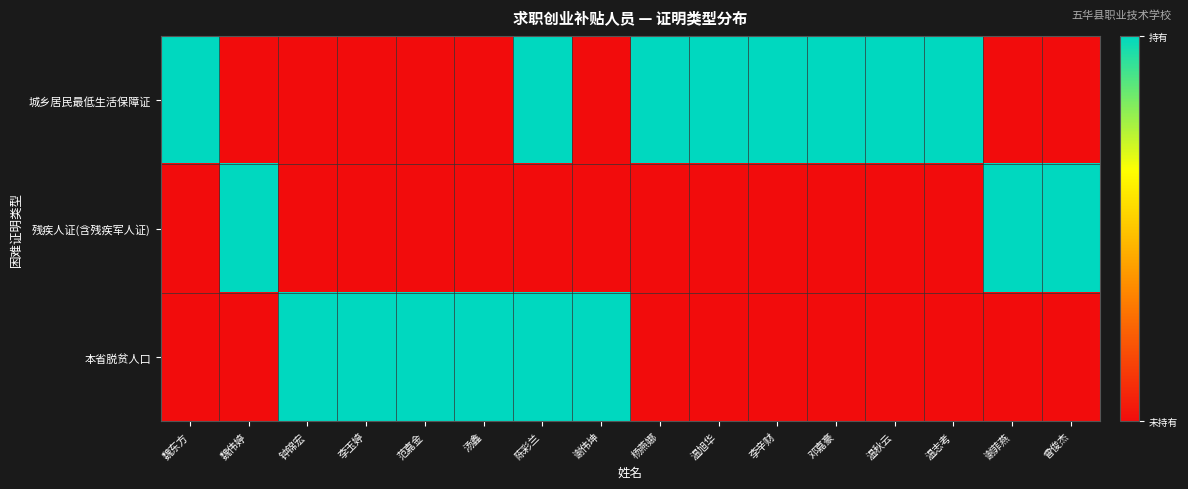

Rank the series by their average value, from highest to lowest.

城乡居民最低生活保障证, 本省脱贫人口, 残疾人证(含残疾军人证)